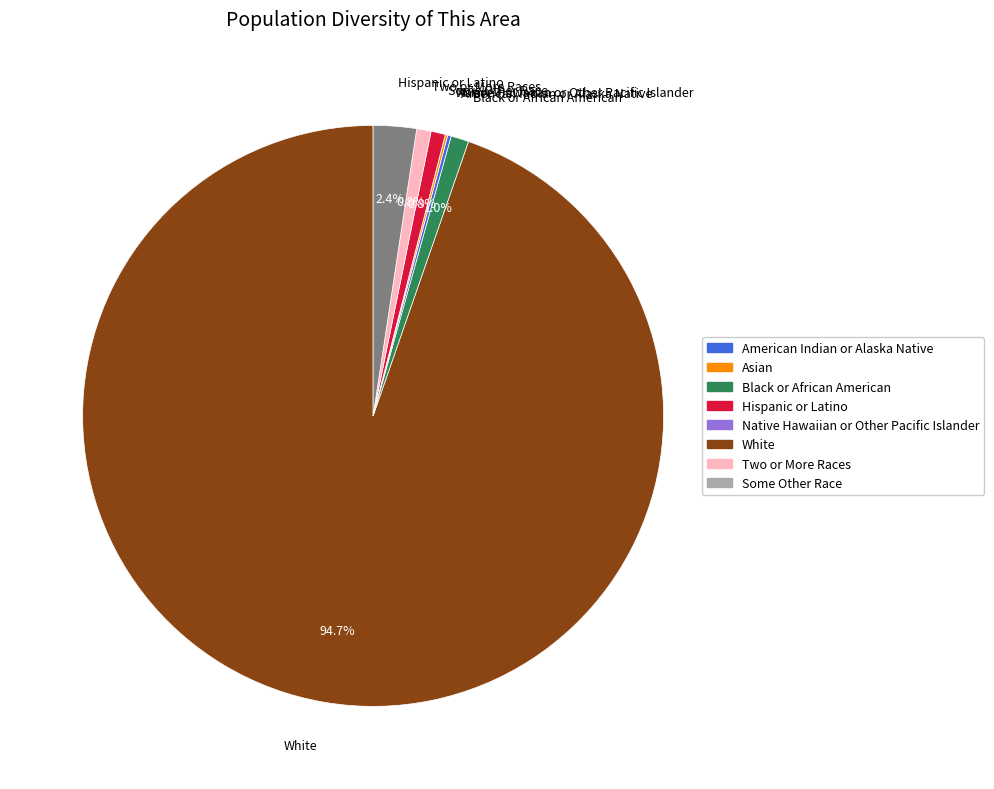

The Two or More Races slice represents 11% of the pie. True or false?

False